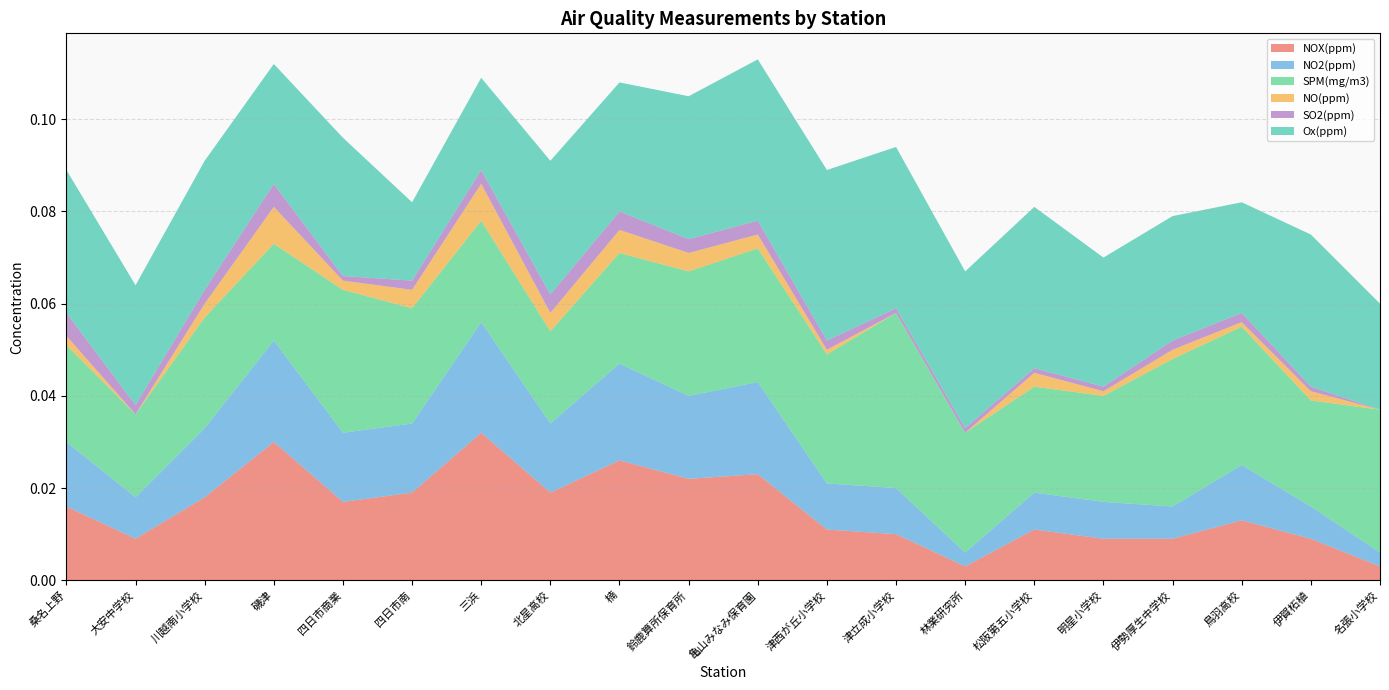

Reading left to right, what are all the values shown in this chart?

NOX(ppm): 桑名上野=0.0	大安中学校=0.0	川越南小学校=0.0	磯津=0.0	四日市商業=0.0	四日市南=0.0	三浜=0.0	北星高校=0.0	楠=0.0	鈴鹿算所保育所=0.0	亀山みなみ保育園=0.0	津西が丘小学校=0.0	津立成小学校=0.0	林業研究所=0.0	松阪第五小学校=0.0	明星小学校=0.0	伊勢厚生中学校=0.0	鳥羽高校=0.0	伊賀柘植=0.0	名張小学校=0.0
NO2(ppm): 桑名上野=0.0	大安中学校=0.0	川越南小学校=0.0	磯津=0.0	四日市商業=0.0	四日市南=0.0	三浜=0.0	北星高校=0.0	楠=0.0	鈴鹿算所保育所=0.0	亀山みなみ保育園=0.0	津西が丘小学校=0.0	津立成小学校=0.0	林業研究所=0.0	松阪第五小学校=0.0	明星小学校=0.0	伊勢厚生中学校=0.0	鳥羽高校=0.0	伊賀柘植=0.0	名張小学校=0.0
SPM(mg/m3): 桑名上野=0.0	大安中学校=0.0	川越南小学校=0.0	磯津=0.0	四日市商業=0.0	四日市南=0.0	三浜=0.0	北星高校=0.0	楠=0.0	鈴鹿算所保育所=0.0	亀山みなみ保育園=0.0	津西が丘小学校=0.0	津立成小学校=0.0	林業研究所=0.0	松阪第五小学校=0.0	明星小学校=0.0	伊勢厚生中学校=0.0	鳥羽高校=0.0	伊賀柘植=0.0	名張小学校=0.0
NO(ppm): 桑名上野=0.0	大安中学校=0.0	川越南小学校=0.0	磯津=0.0	四日市商業=0.0	四日市南=0.0	三浜=0.0	北星高校=0.0	楠=0.0	鈴鹿算所保育所=0.0	亀山みなみ保育園=0.0	津西が丘小学校=0.0	津立成小学校=0.0	林業研究所=0.0	松阪第五小学校=0.0	明星小学校=0.0	伊勢厚生中学校=0.0	鳥羽高校=0.0	伊賀柘植=0.0	名張小学校=0.0
SO2(ppm): 桑名上野=0.0	大安中学校=0.0	川越南小学校=0.0	磯津=0.0	四日市商業=0.0	四日市南=0.0	三浜=0.0	北星高校=0.0	楠=0.0	鈴鹿算所保育所=0.0	亀山みなみ保育園=0.0	津西が丘小学校=0.0	津立成小学校=0.0	林業研究所=0.0	松阪第五小学校=0.0	明星小学校=0.0	伊勢厚生中学校=0.0	鳥羽高校=0.0	伊賀柘植=0.0	名張小学校=0.0
Ox(ppm): 桑名上野=0.0	大安中学校=0.0	川越南小学校=0.0	磯津=0.0	四日市商業=0.0	四日市南=0.0	三浜=0.0	北星高校=0.0	楠=0.0	鈴鹿算所保育所=0.0	亀山みなみ保育園=0.0	津西が丘小学校=0.0	津立成小学校=0.0	林業研究所=0.0	松阪第五小学校=0.0	明星小学校=0.0	伊勢厚生中学校=0.0	鳥羽高校=0.0	伊賀柘植=0.0	名張小学校=0.0